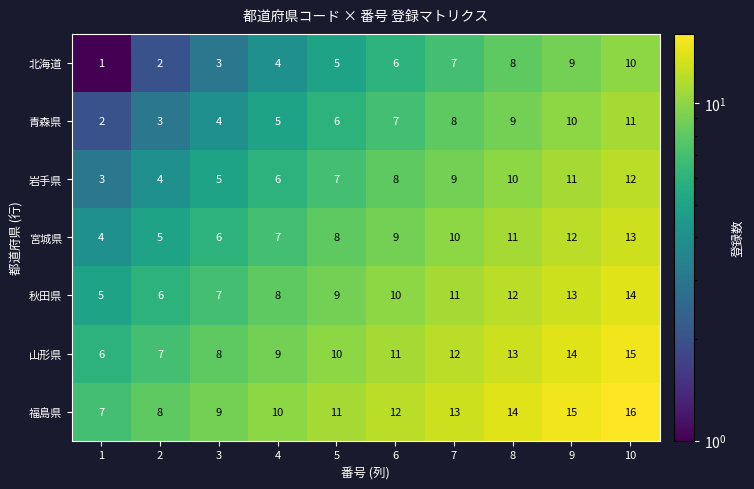

What is the sum of the 宮城県 values at 8 and 5?

19